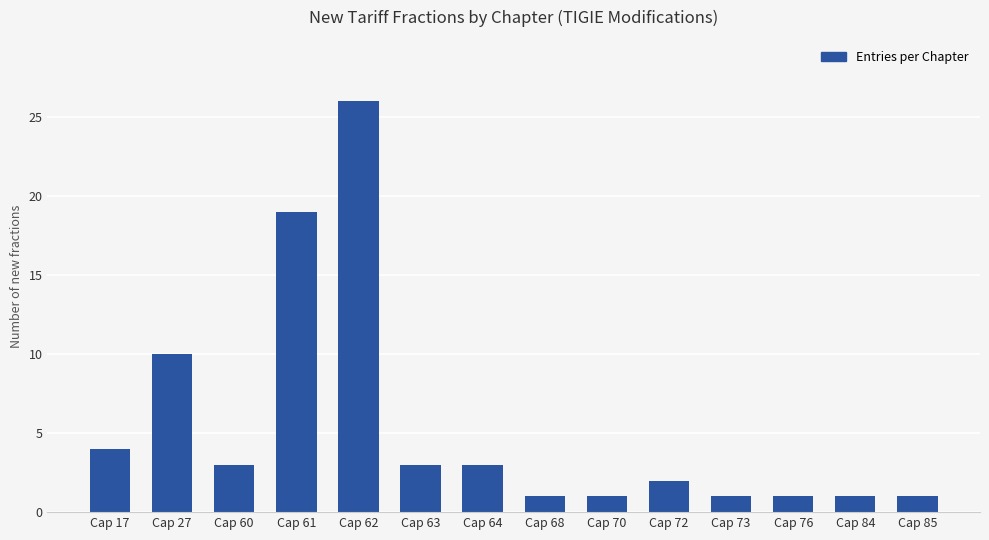

How many values are below 3?

7